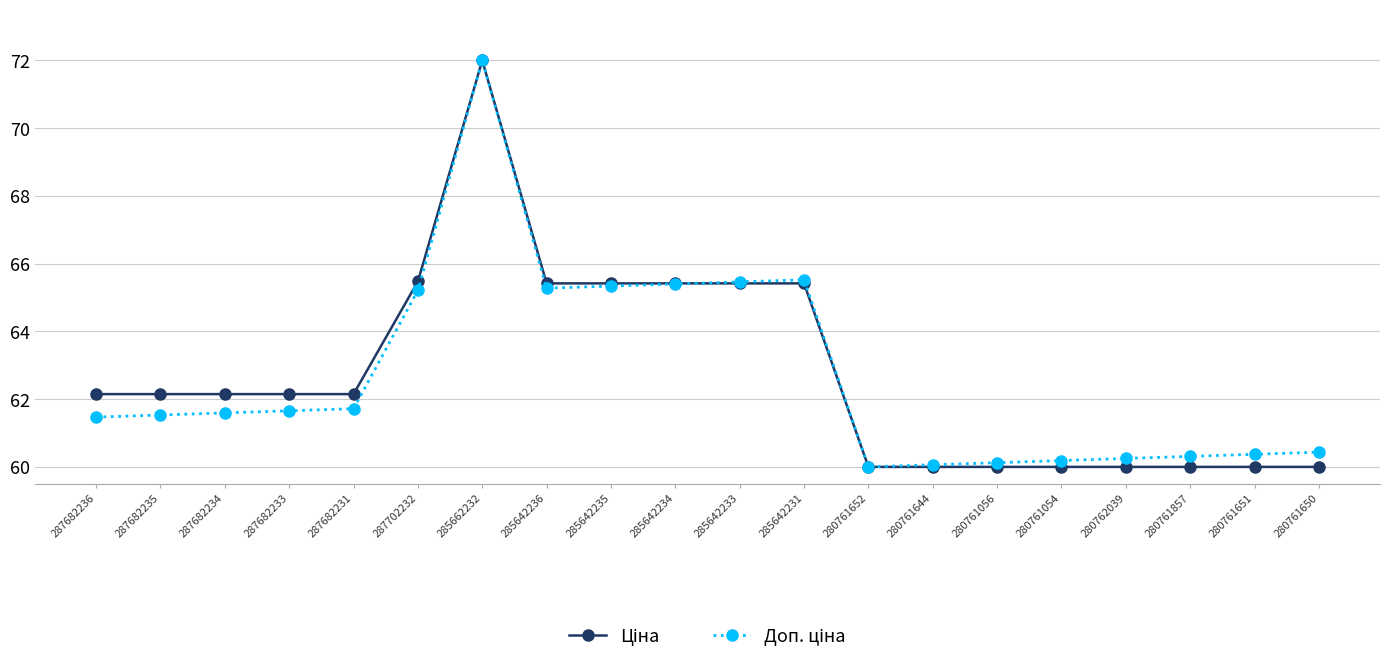

What is the label of the 9th point from the left?

285642235